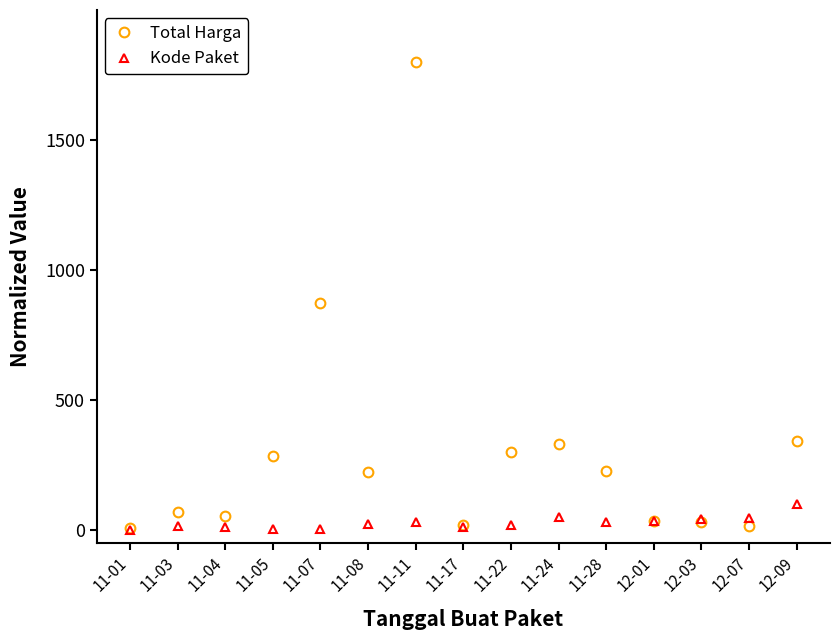

What is the sum of all Kode Paket values?

440.4